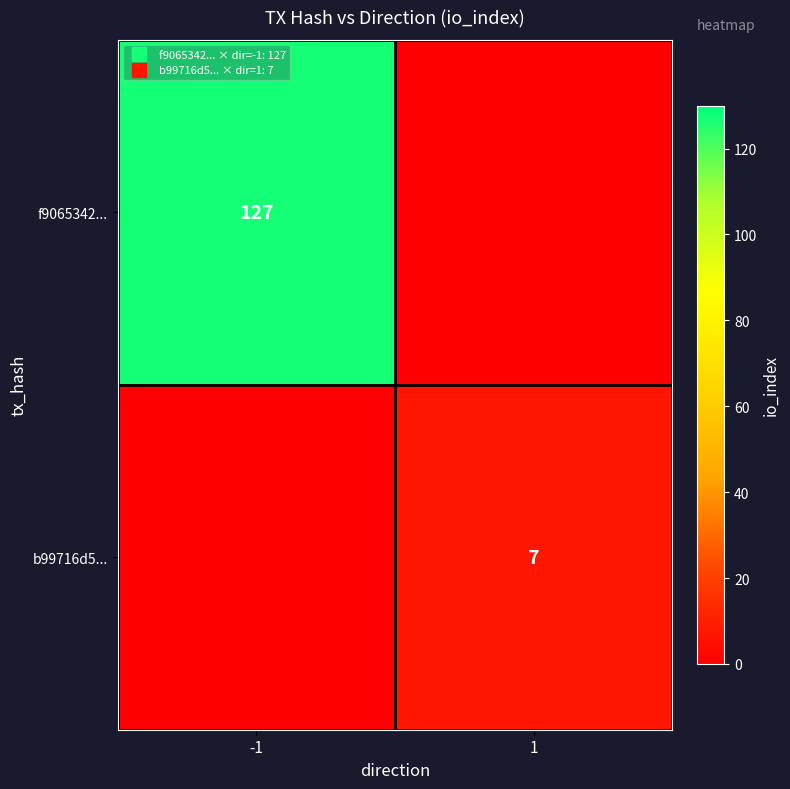

What is the sum of all b99716d5... values?

7